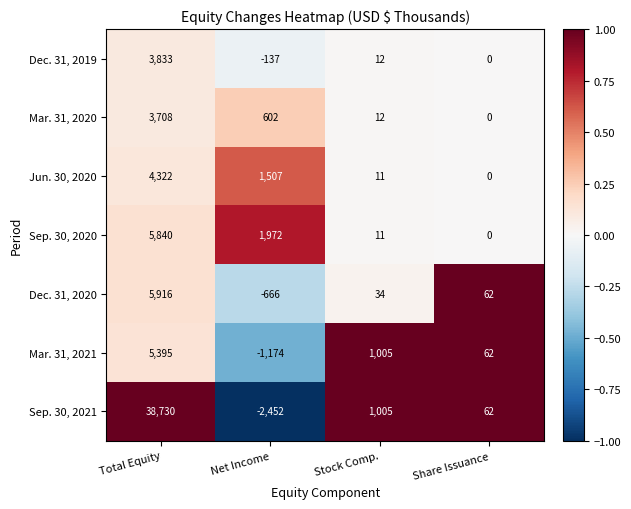

At which category is the sum across all series the highest?

Total Equity